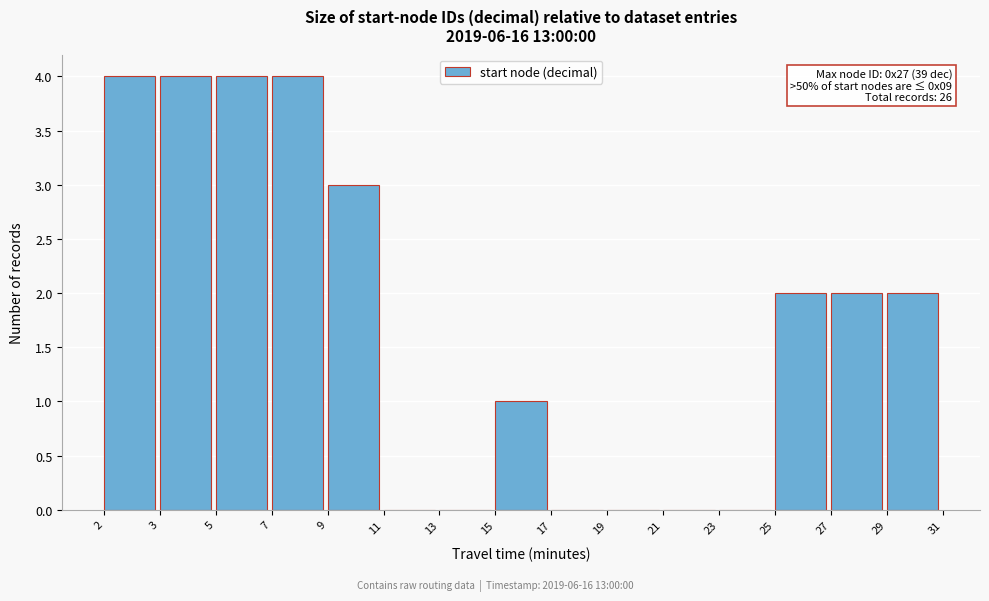

Reading left to right, list all the values displayed in this chart.

2=4	3=4	5=4	7=4	9=3	11=0	13=0	15=1	17=0	19=0	21=0	23=0	25=2	27=2	29=2